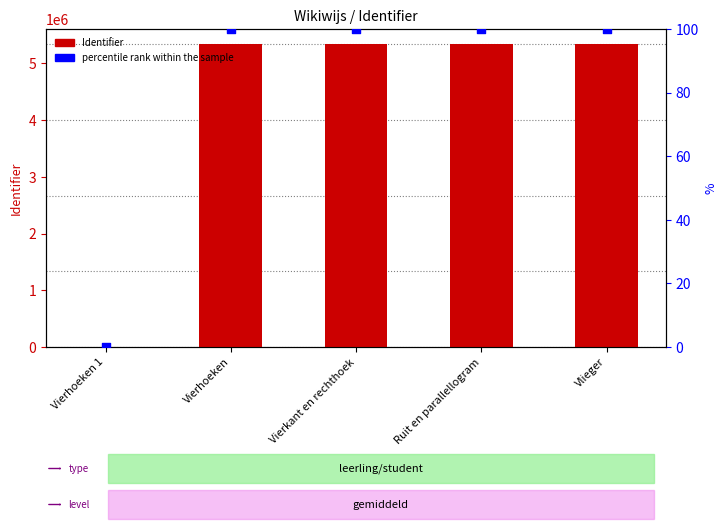

What is the total value across all series at Vierhoeken?

5337535.0